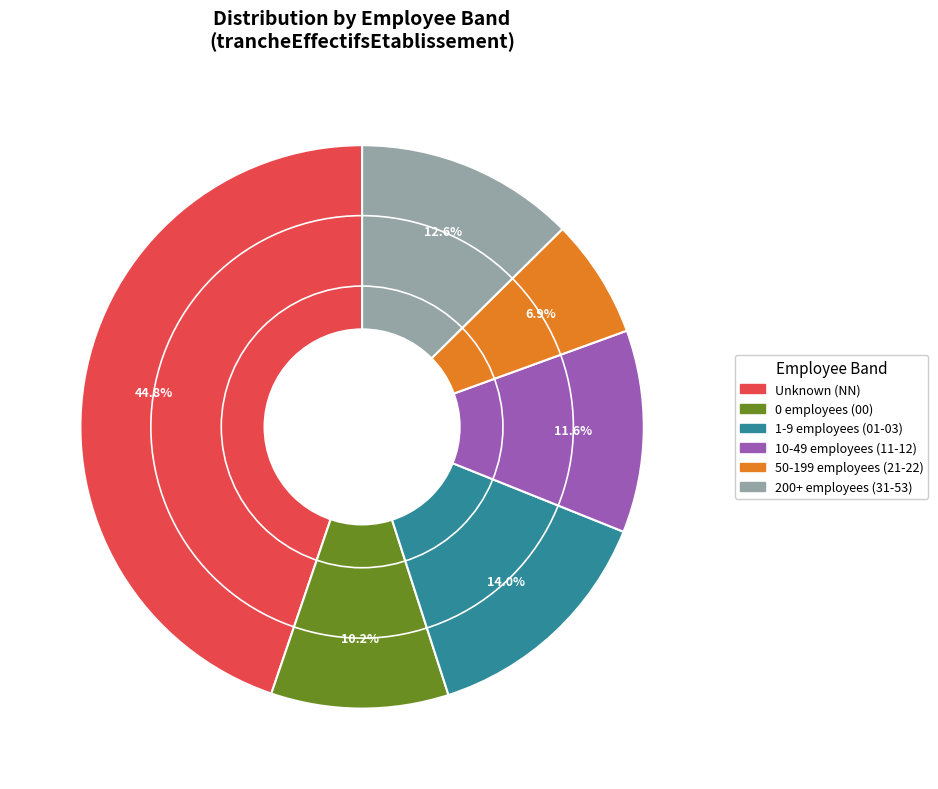

Is there a majority slice in this chart?

No